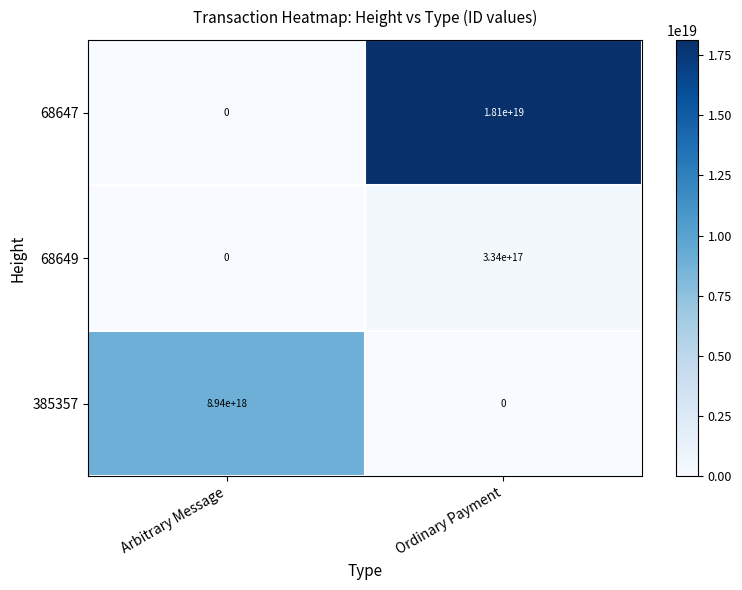

The value of 68649 at Arbitrary Message is 0. True or false?

True